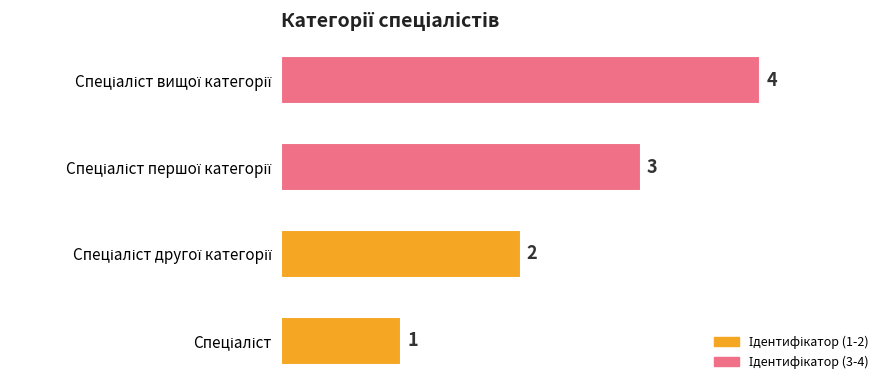

What is the sum of all values?

10